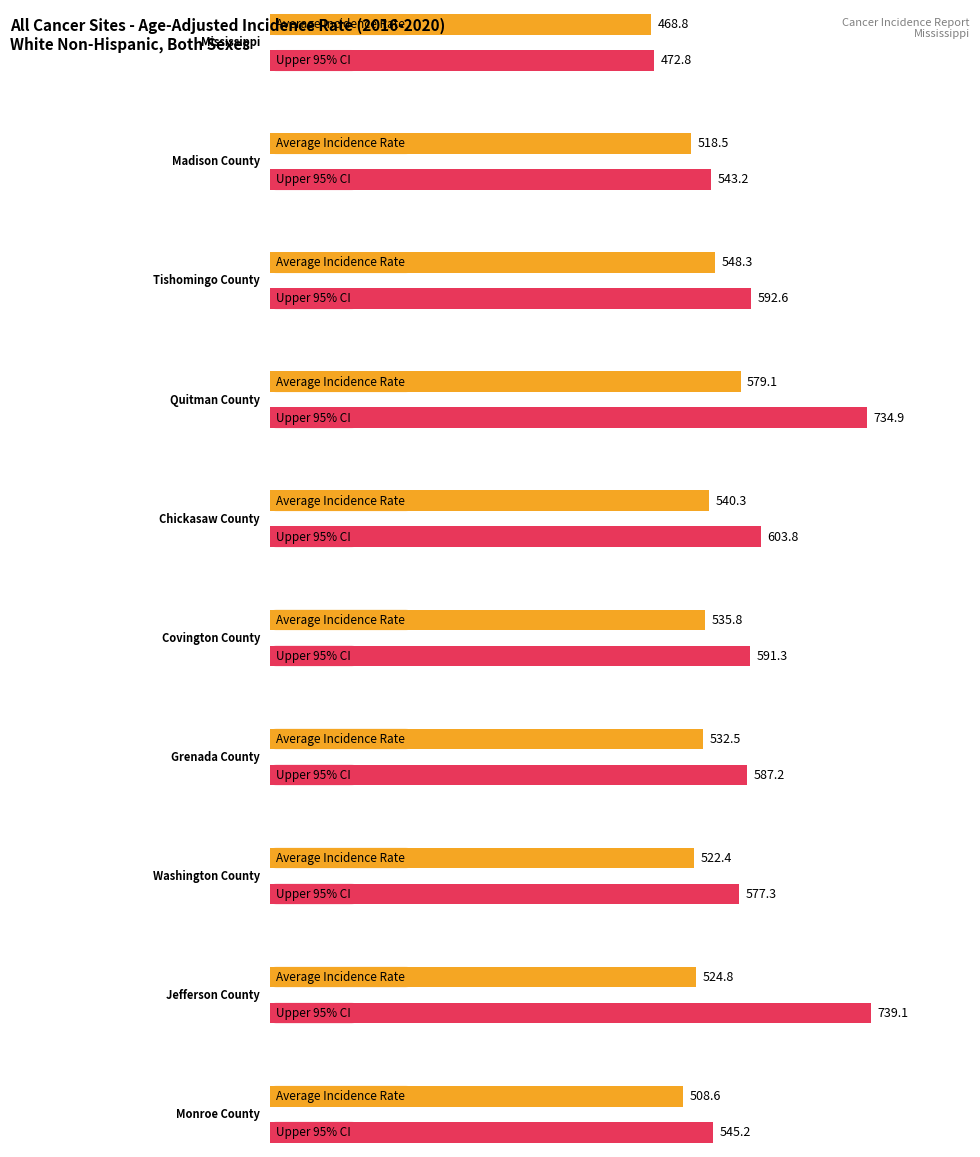

What is the average value of the Age-Adjusted Incidence Rate series?

527.9